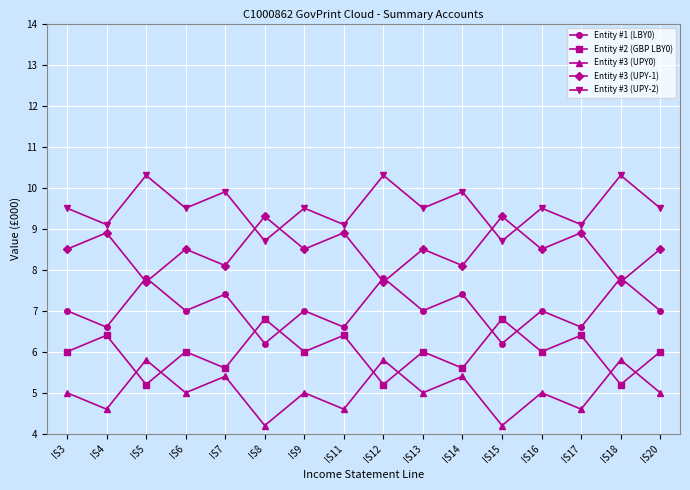

List the series in order of their peak value, lowest first.

Entity #3 (UPY0), Entity #2 (GBP LBY0), Entity #1 (LBY0), Entity #3 (UPY-1), Entity #3 (UPY-2)